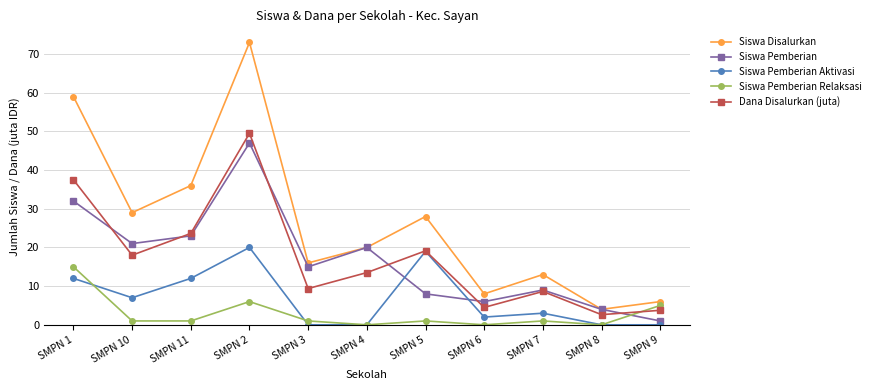

Where do Siswa Pemberian and Siswa Pemberian Relaksasi first cross each other?

SMPN 8 and SMPN 9